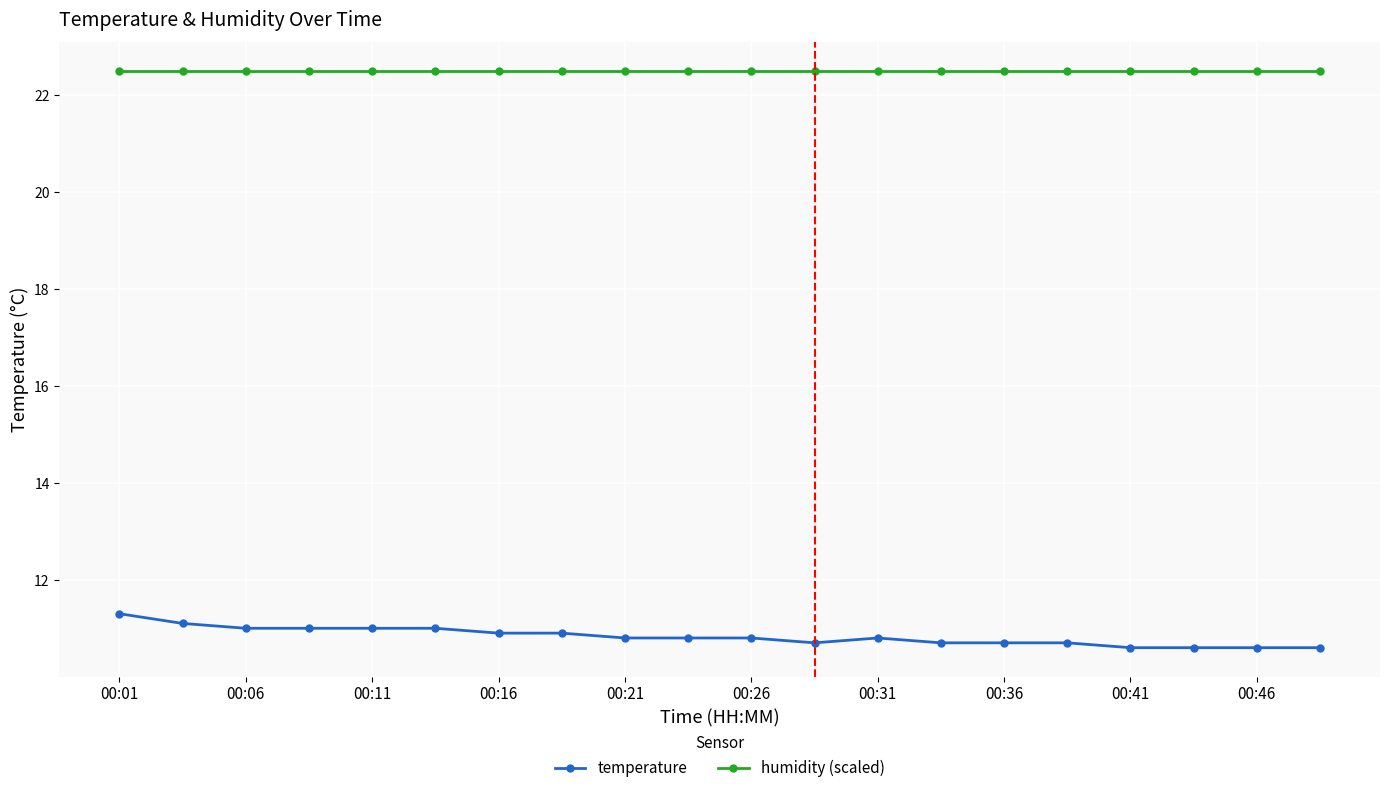

Which series has the largest total across all categories?

humidity (scaled)